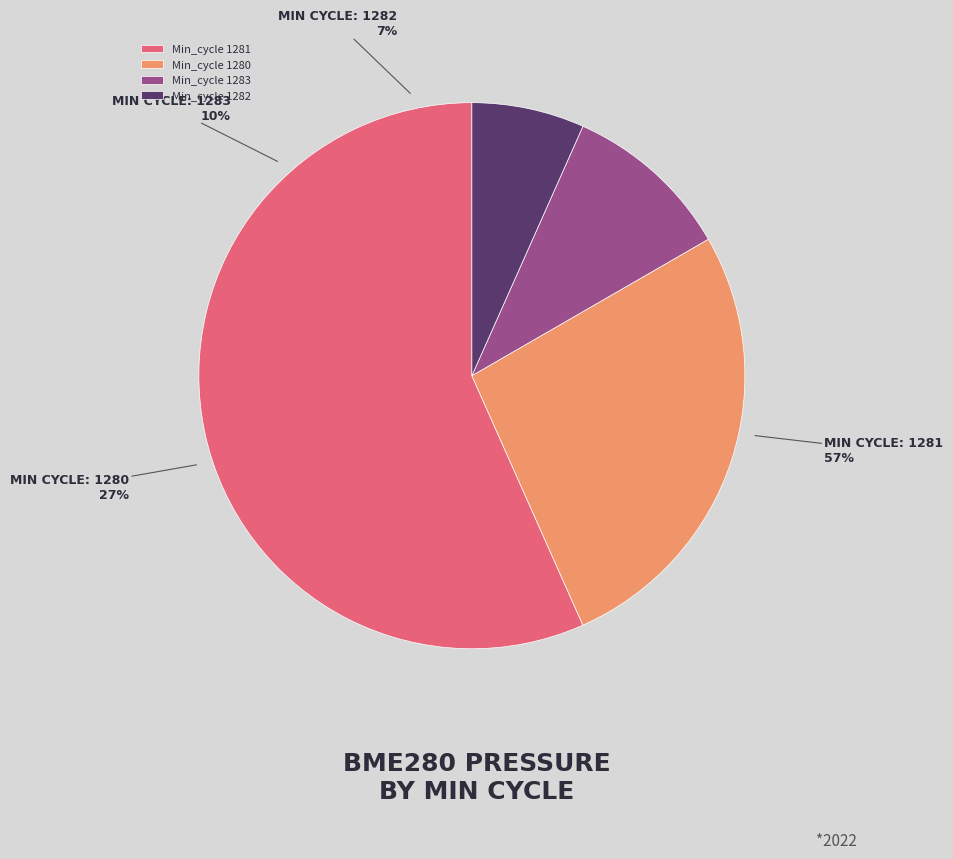

Is the sum of 1283 and 1283 greater than half?

No